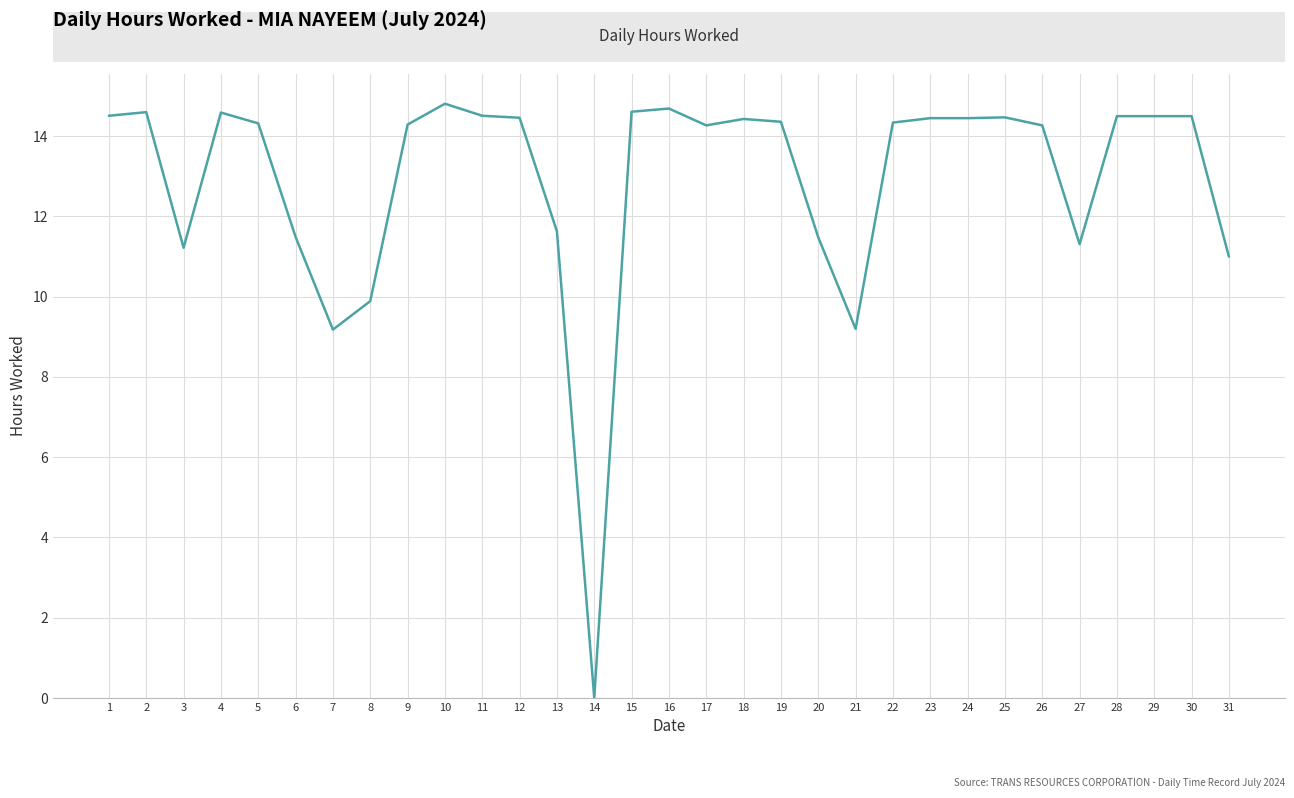

What is the difference between the values at 21 and 30?

5.3